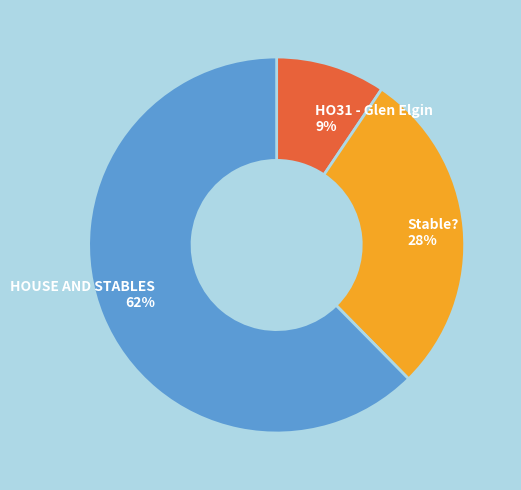

Between Stable? and HO31 - Glen Elgin, which is larger?

Stable?